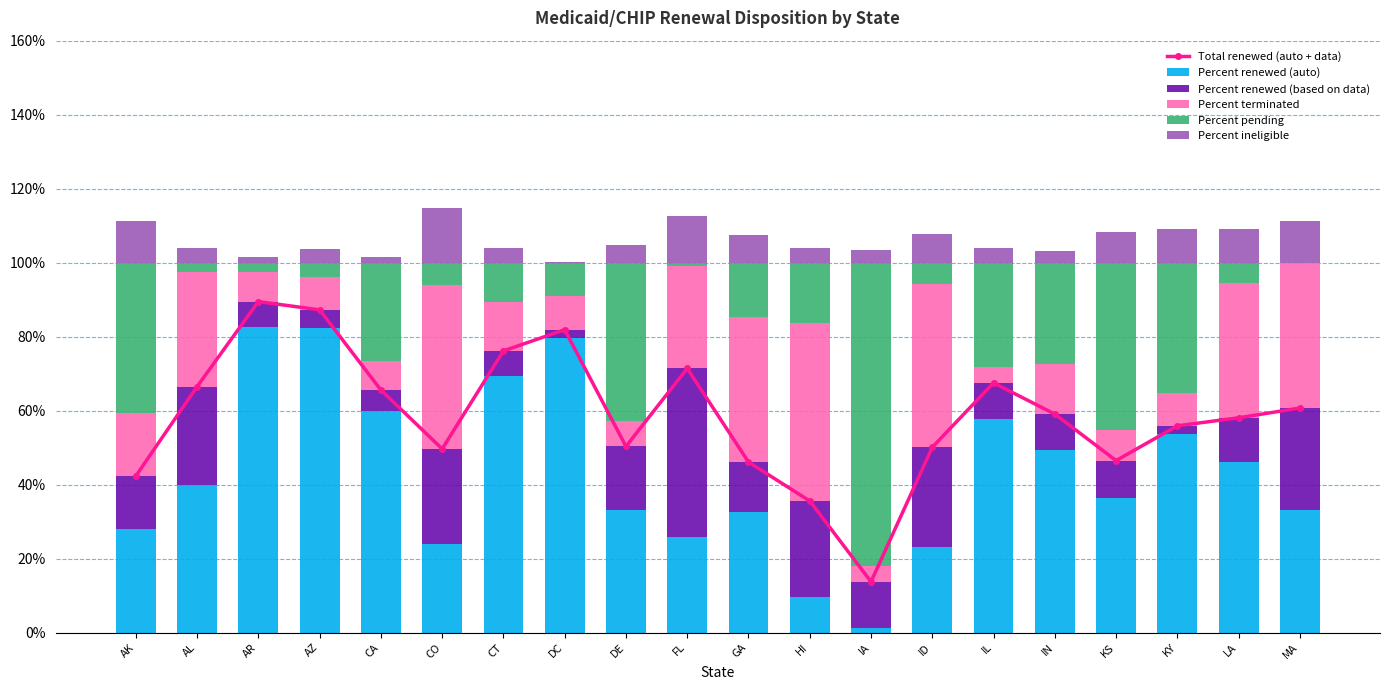

At which label does Percent terminated reach its minimum?

IA